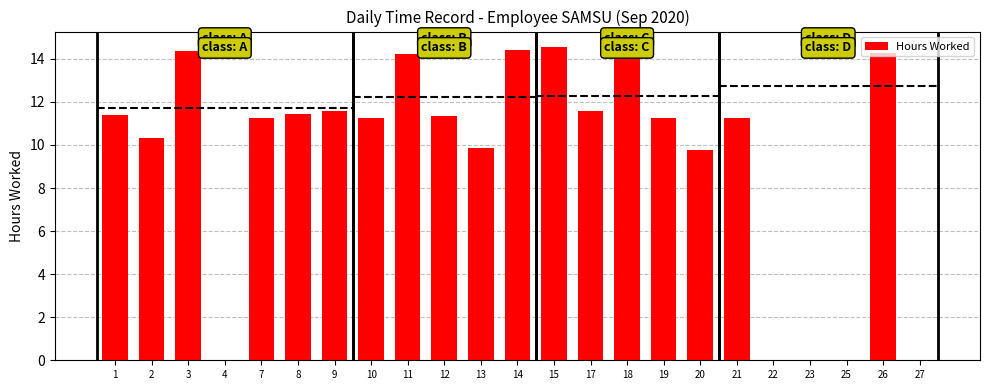

How many data points are less than 11?

8